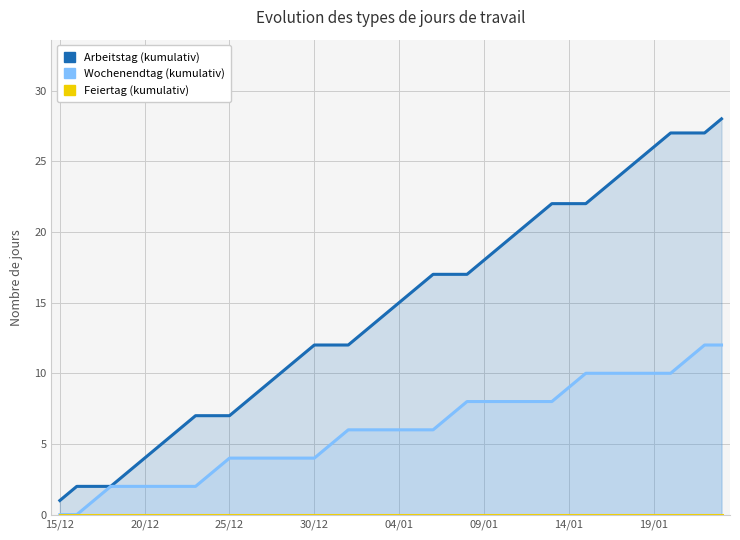

Does the chart have visible grid lines?

Yes